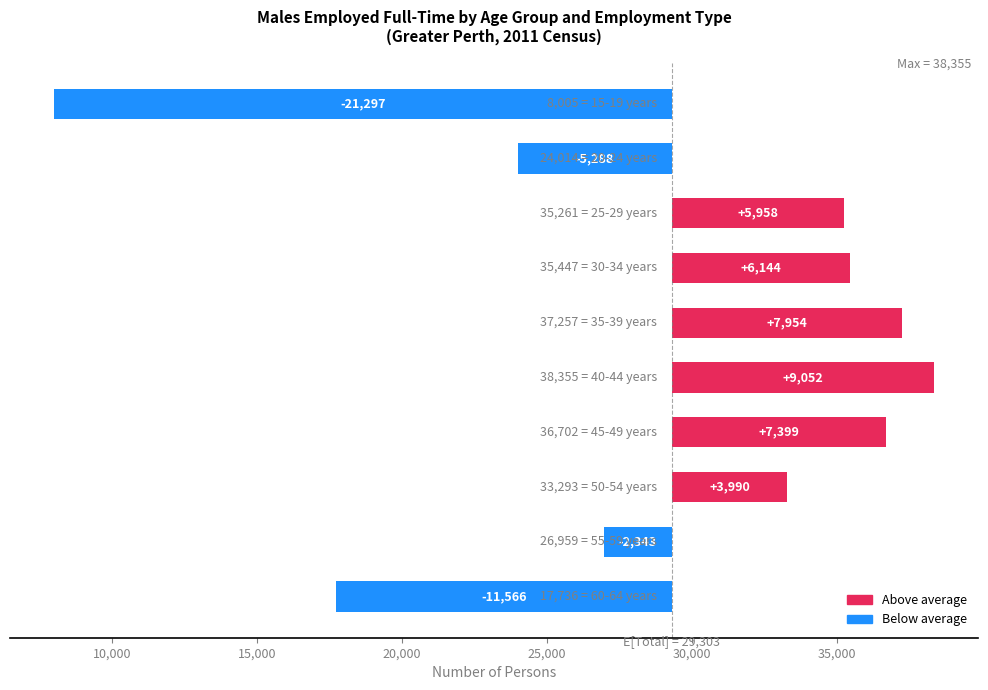

What is the smallest value displayed?

-21297.9